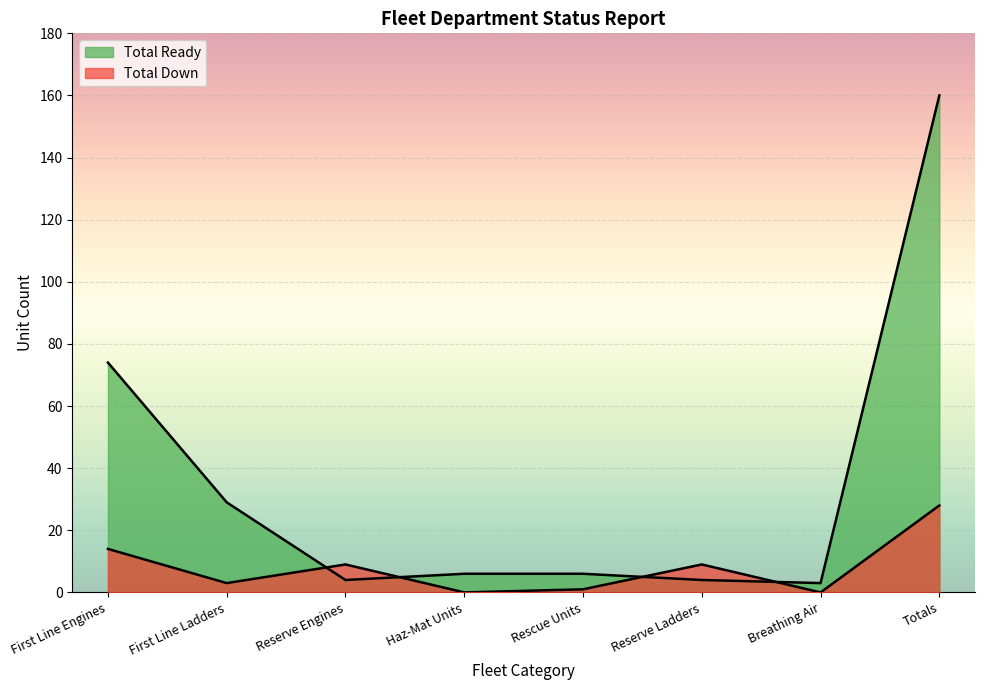

Reading left to right, extract all data points from this chart.

Total Down: First Line Engines=14	First Line Ladders=3	Reserve Engines=9	Haz-Mat Units=0	Rescue Units=1	Reserve Ladders=9	Breathing Air=0	Totals=28
Total Ready: First Line Engines=74	First Line Ladders=29	Reserve Engines=4	Haz-Mat Units=6	Rescue Units=6	Reserve Ladders=4	Breathing Air=3	Totals=160